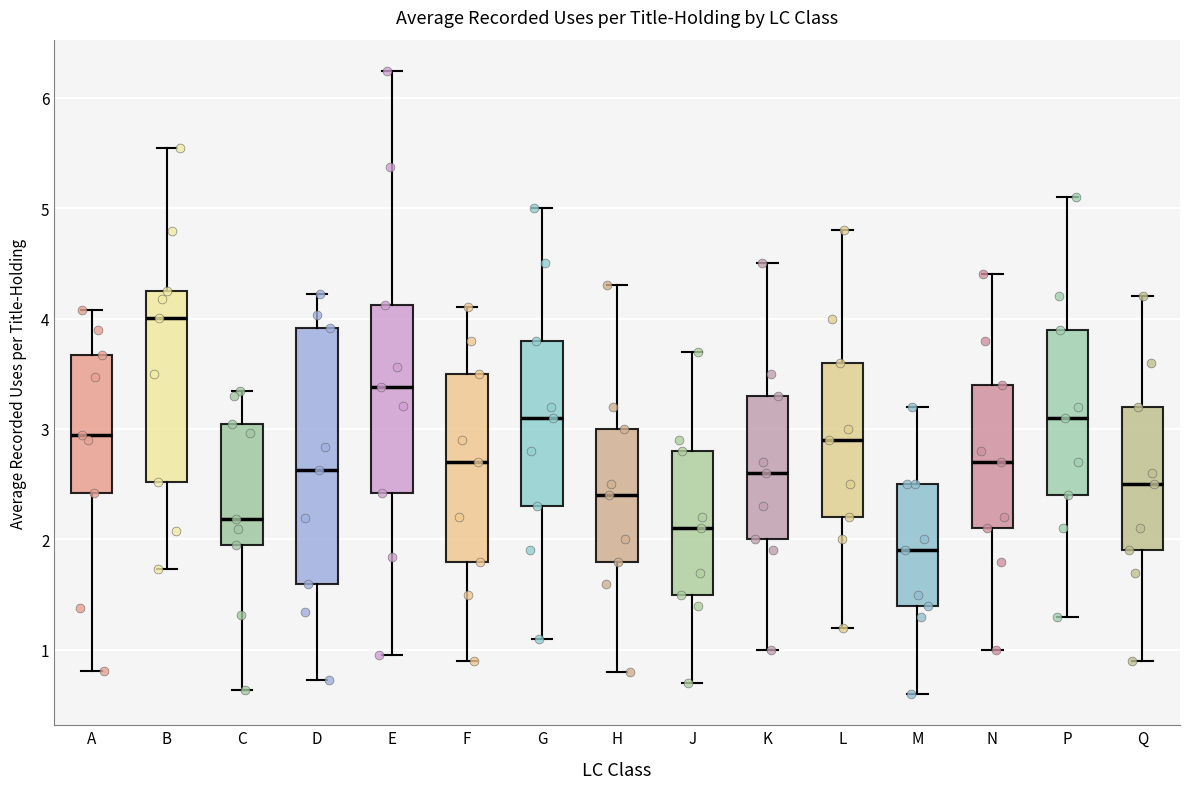

Which box is the tallest, from its lower edge to its upper edge?

D